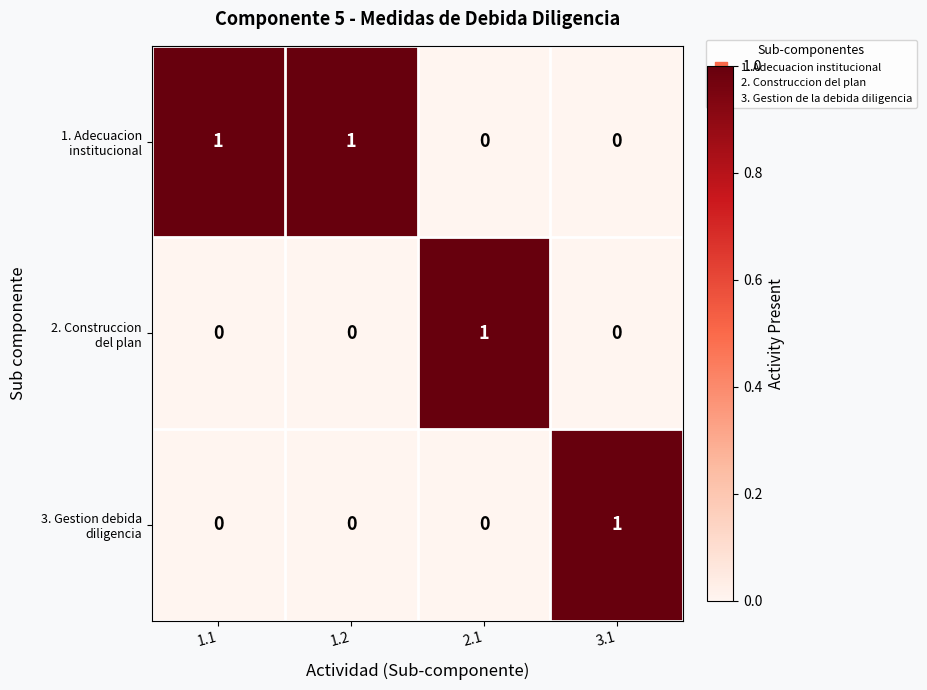

At how many categories does at least one series exceed 0?

4